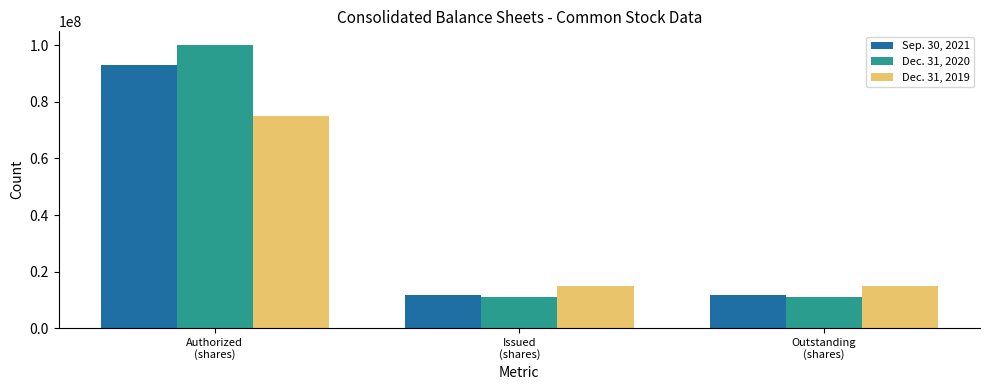

What is the maximum value for Sep. 30, 2021?

93000000